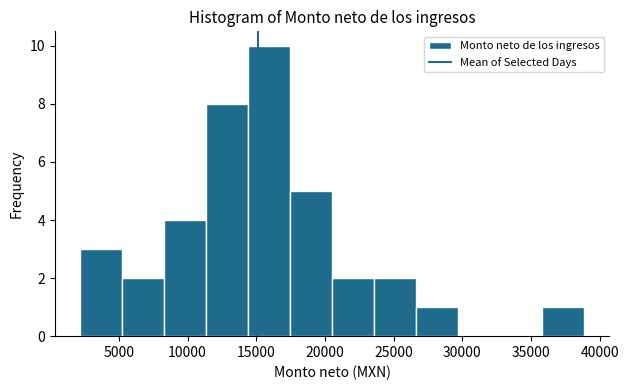

Reading left to right, transcribe this chart: for each bar, give the range it covers on the x-axis and its height. Neither the bar edges nor the heights are printed on the chart, so give them approximately, as read against the axes.

2000 to 5000: 3
5000 to 8500: 2
8500 to 11500: 4
11500 to 14500: 8
14500 to 17500: 10
17500 to 20500: 5
20500 to 23500: 2
23500 to 26500: 2
26500 to 29500: 1
29500 to 33000: 0
33000 to 36000: 0
36000 to 39000: 1